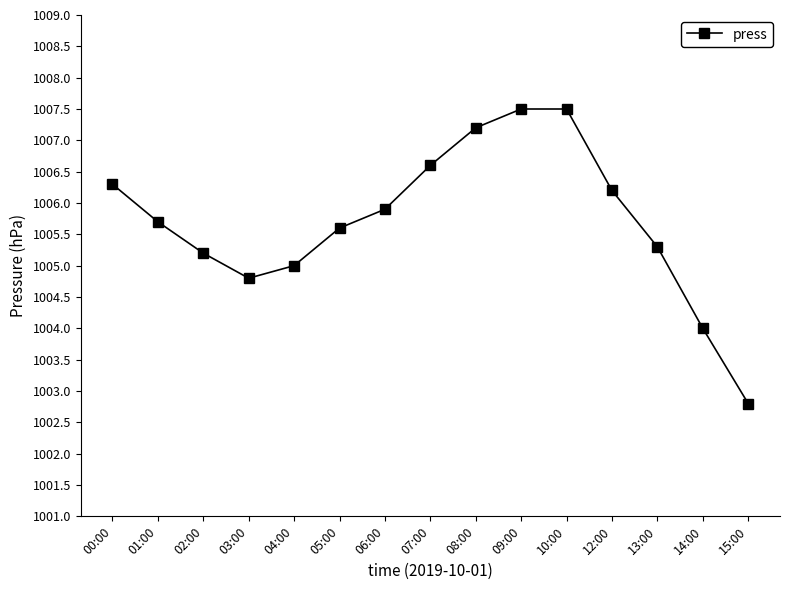

What is the sum of the values at 00:00 and 04:00?

2011.3